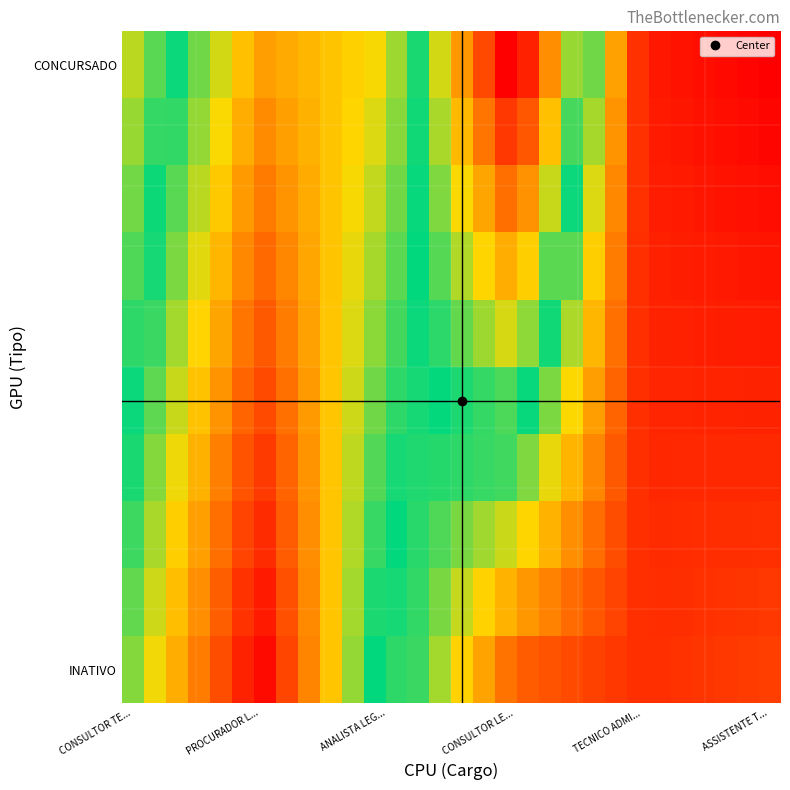

How many data points does each series have?

30